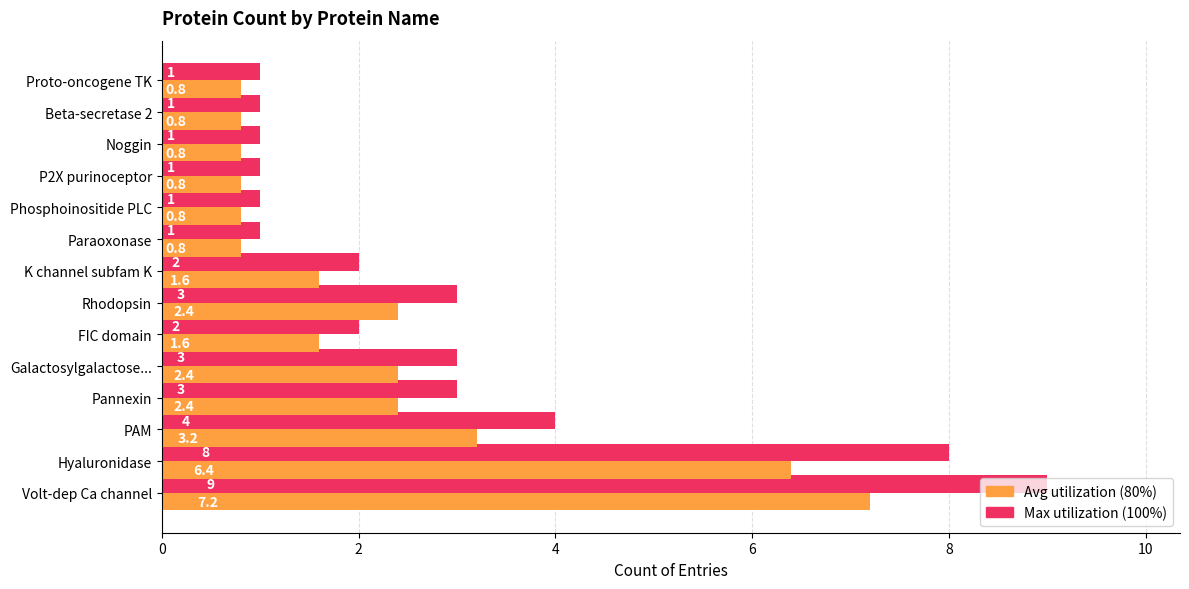

At which category is the sum across all series the highest?

Volt-dep Ca channel